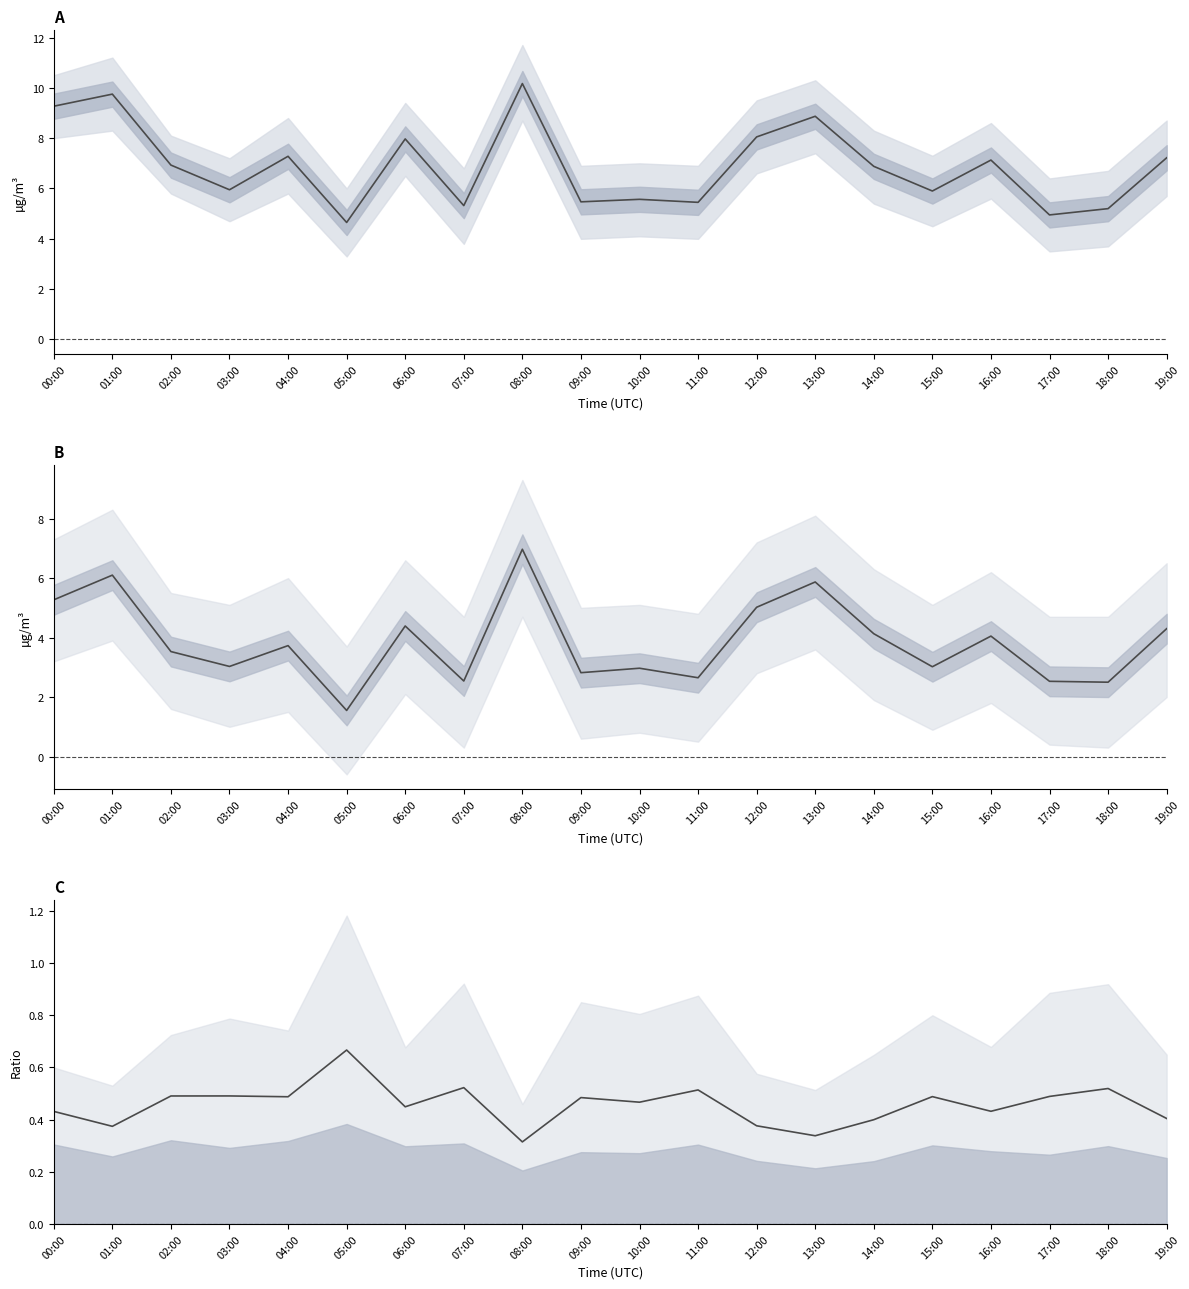

Is the value of P1 - P2 at 13:00 greater than the value of P2/P1 ratio at 15:00?

Yes